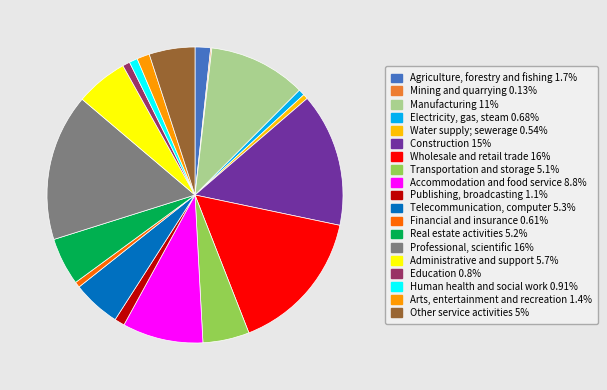

How many segments does this pie chart have?

19